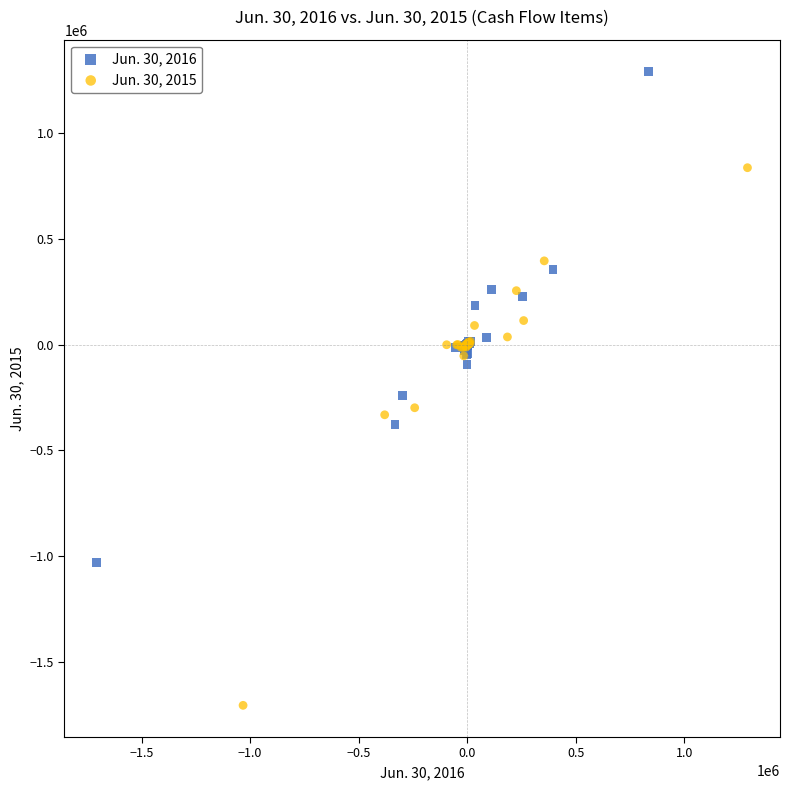

Which series contains the highest Y value?

Jun. 30, 2016